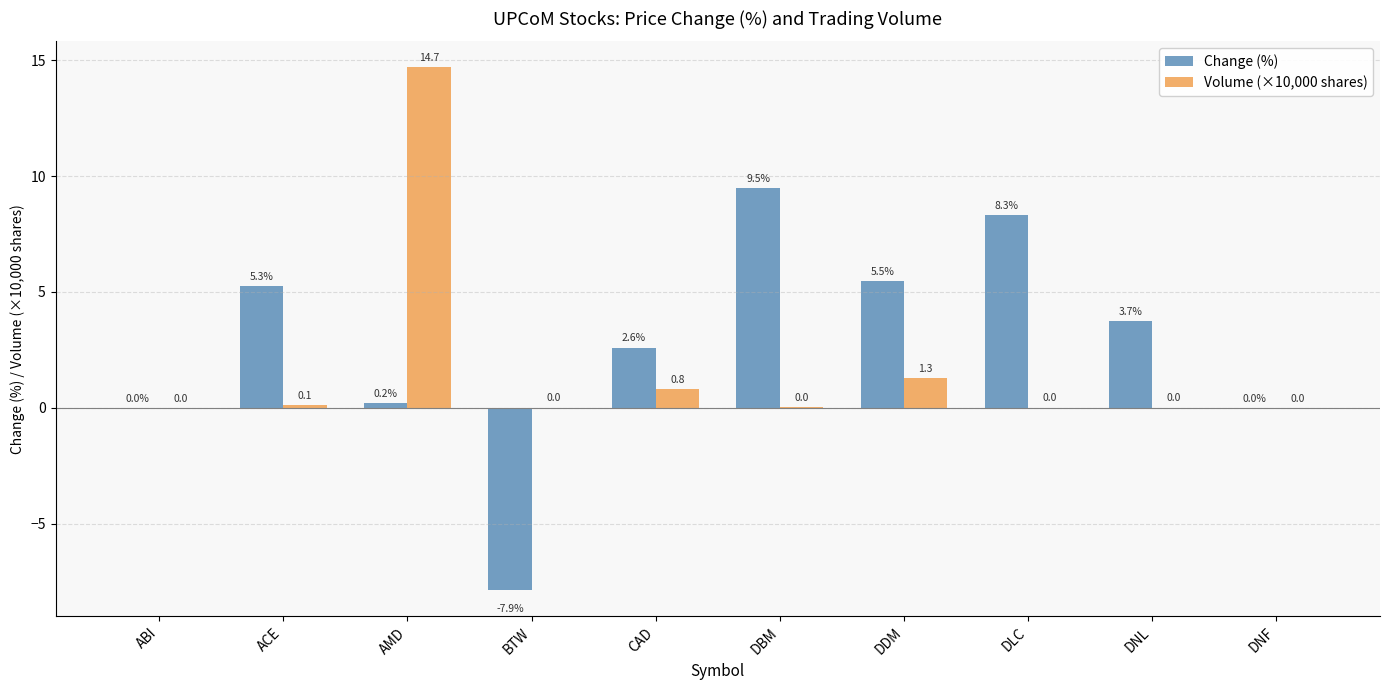

Which series changed the most between DNL and DNF?

Change (%)